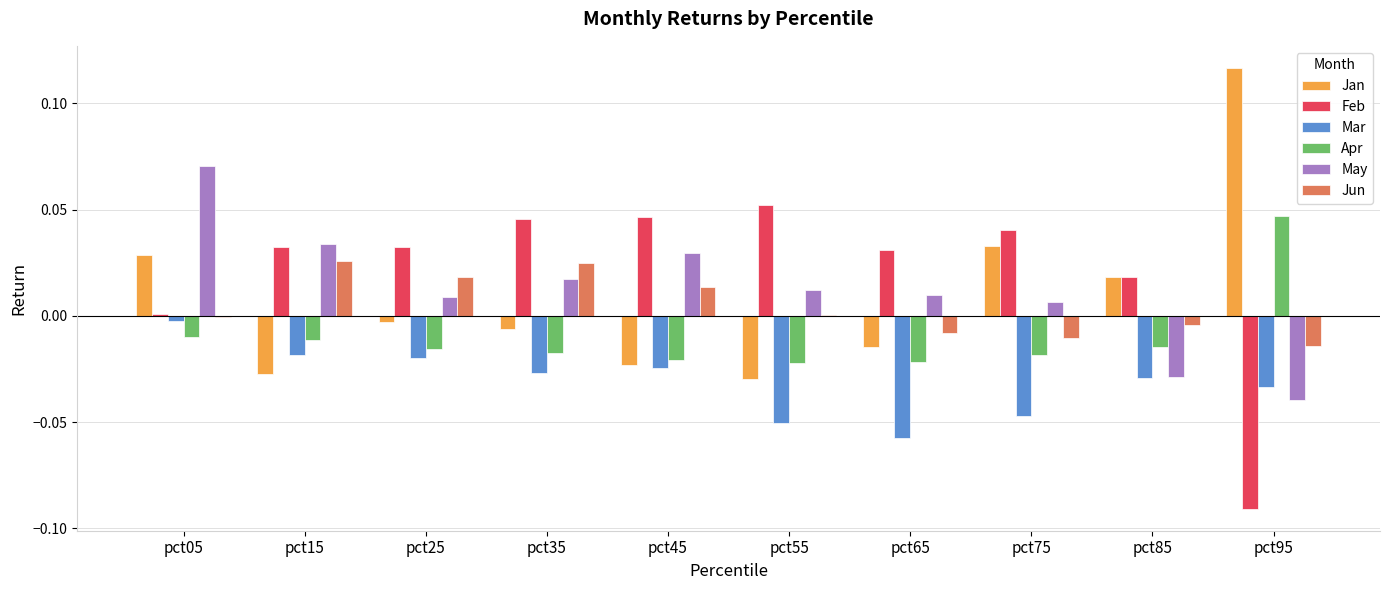

Is the value of Mar at pct85 greater than the value of Feb at pct35?

No